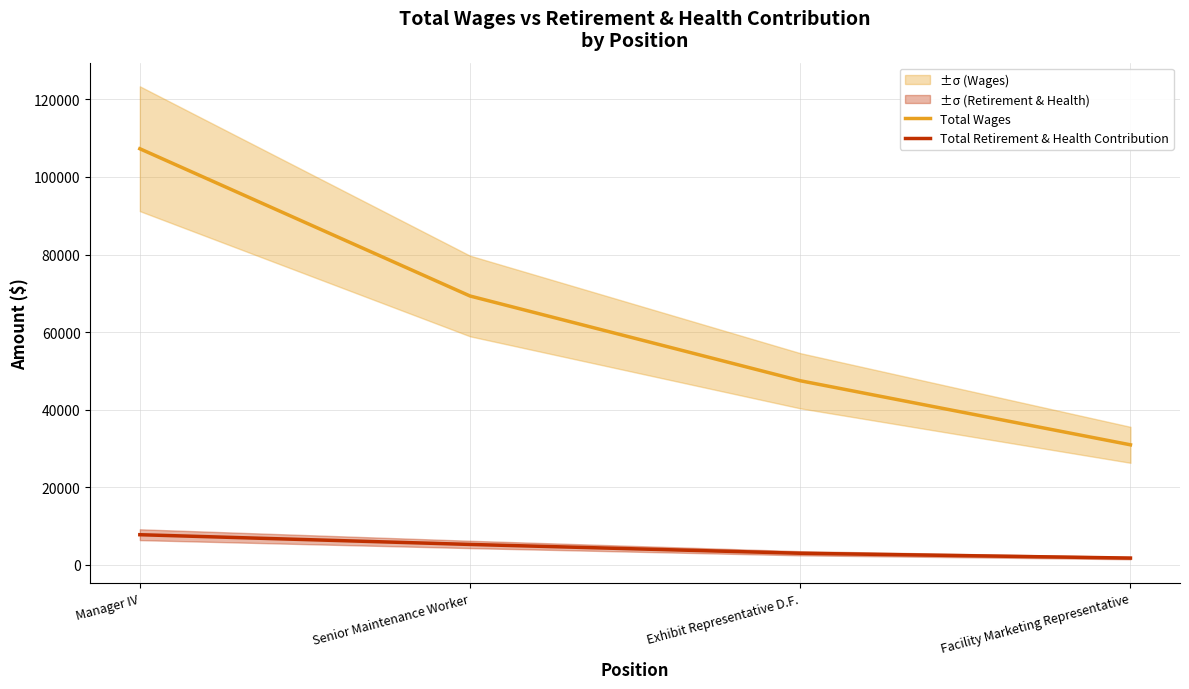

Which series has the largest total across all categories?

Total Wages